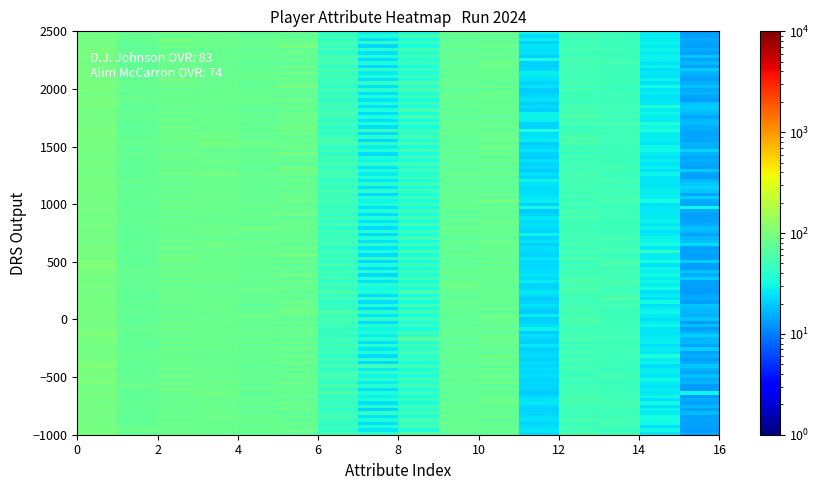

Which series has the widest spread of values?

Alim McCarron